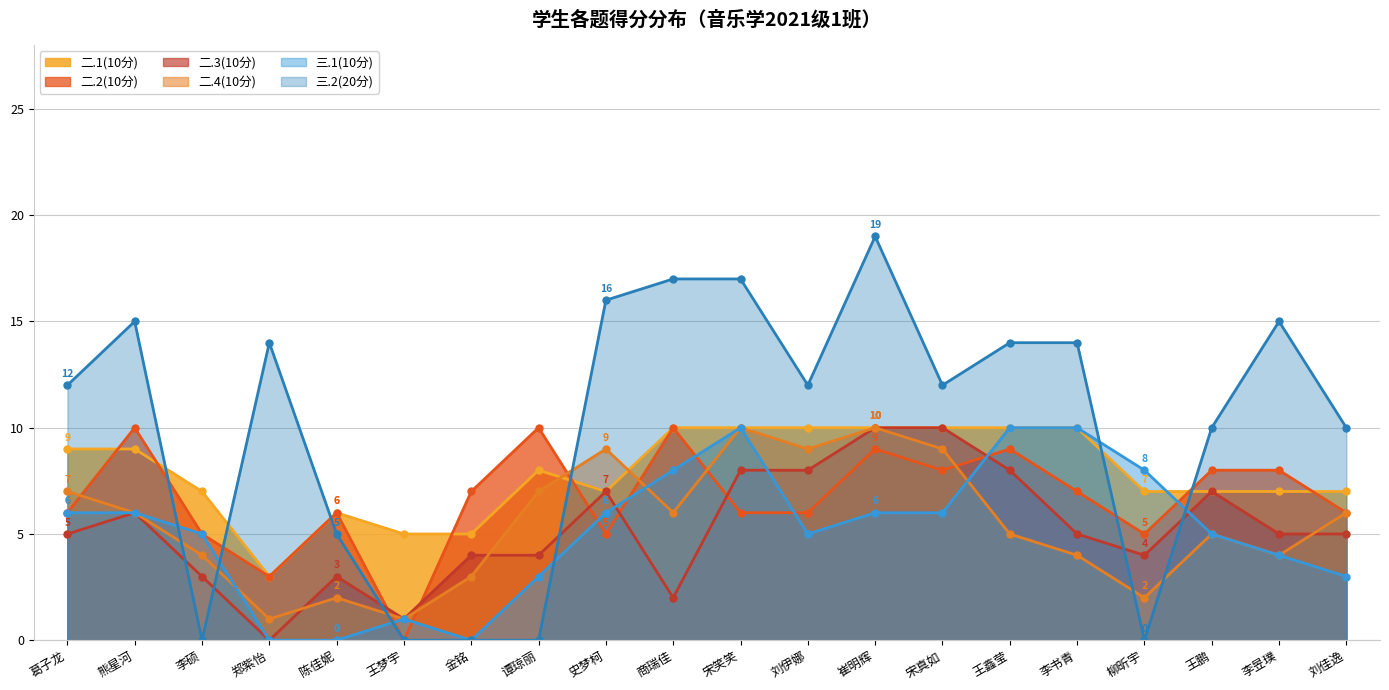

What is the label of the 6th point from the left?

王梦宇